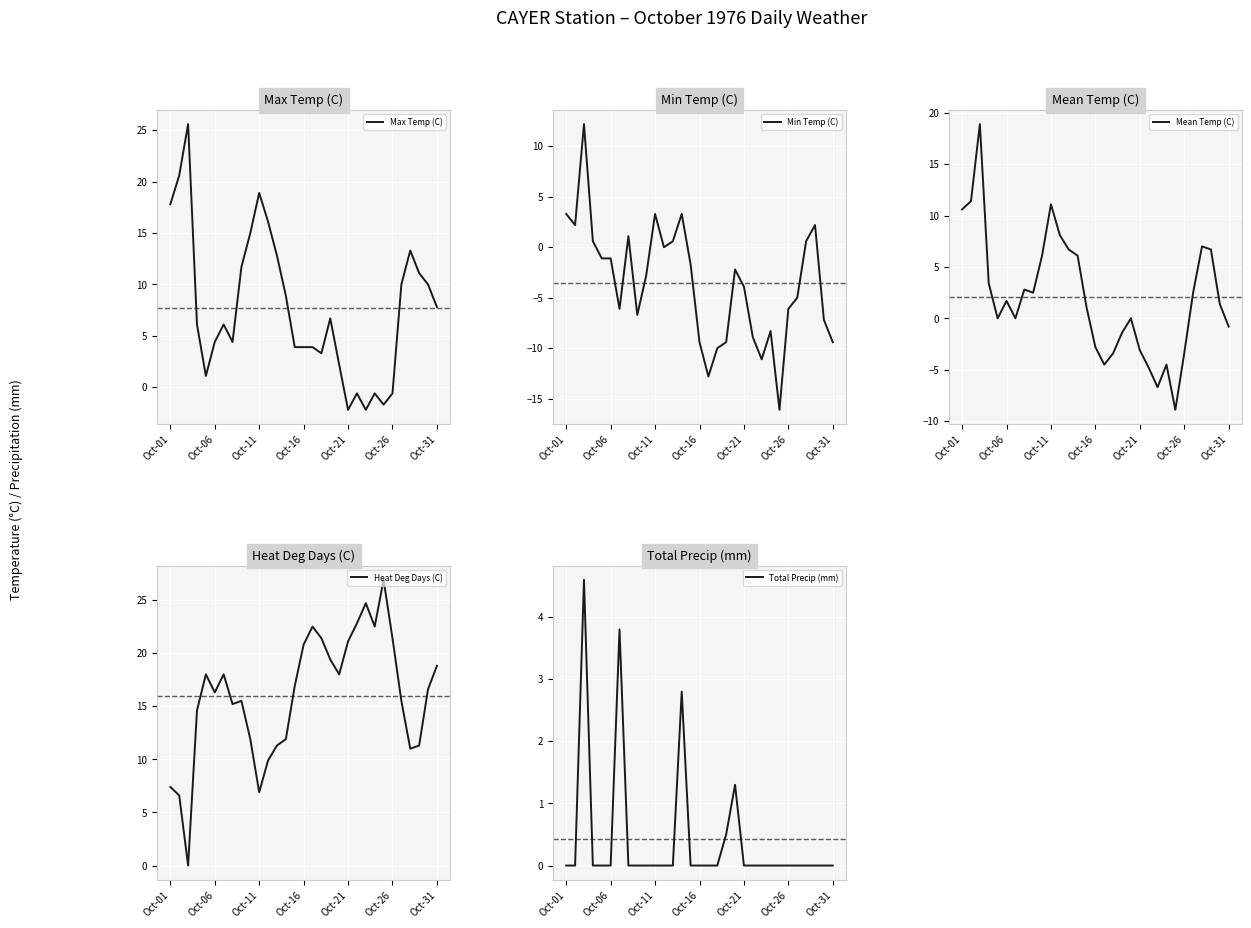

After their last crossing, which series has the higher values: Mean Temp (C) or Total Precip (mm)?

Total Precip (mm)